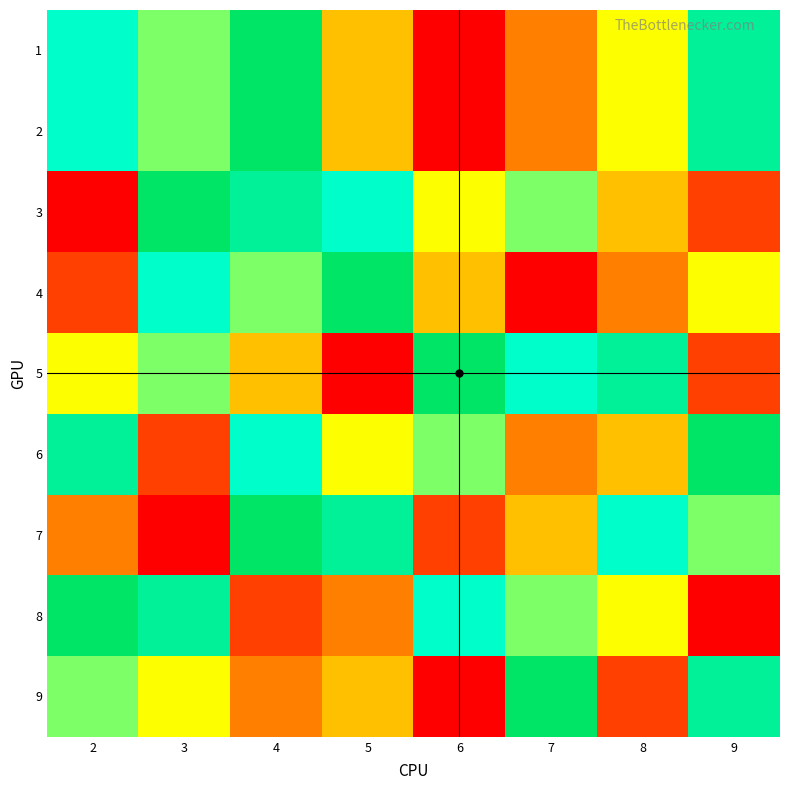

At 9, list the series in order from smallest to largest.

8, 3, 5, 4, 7, 1, 2, 9, 6